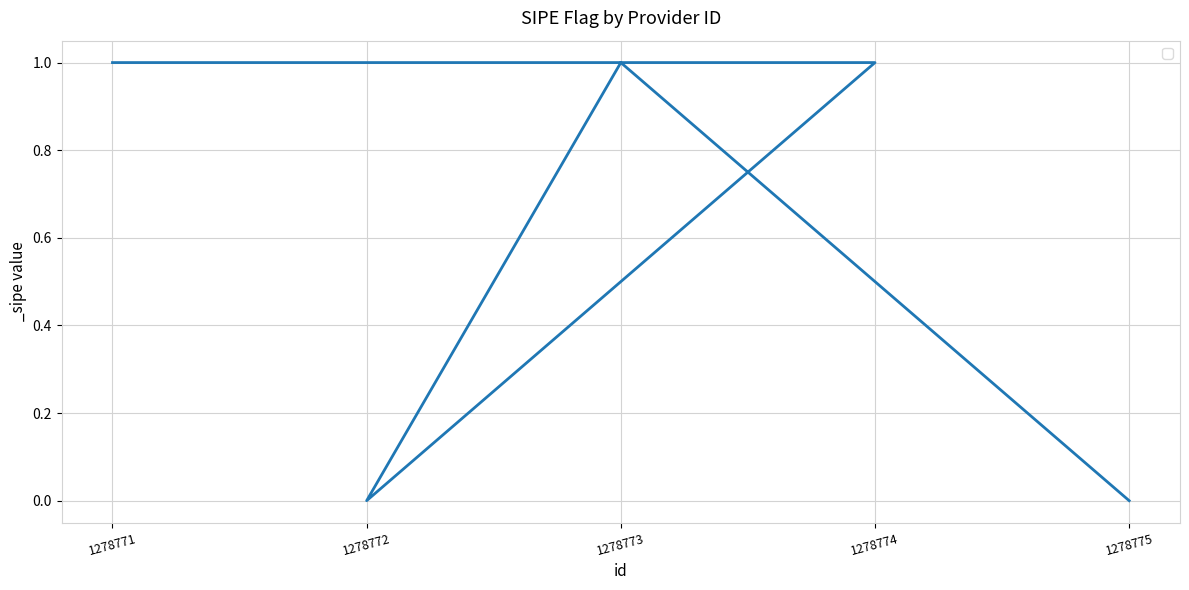

Count the values in the range 0 to 1.

5